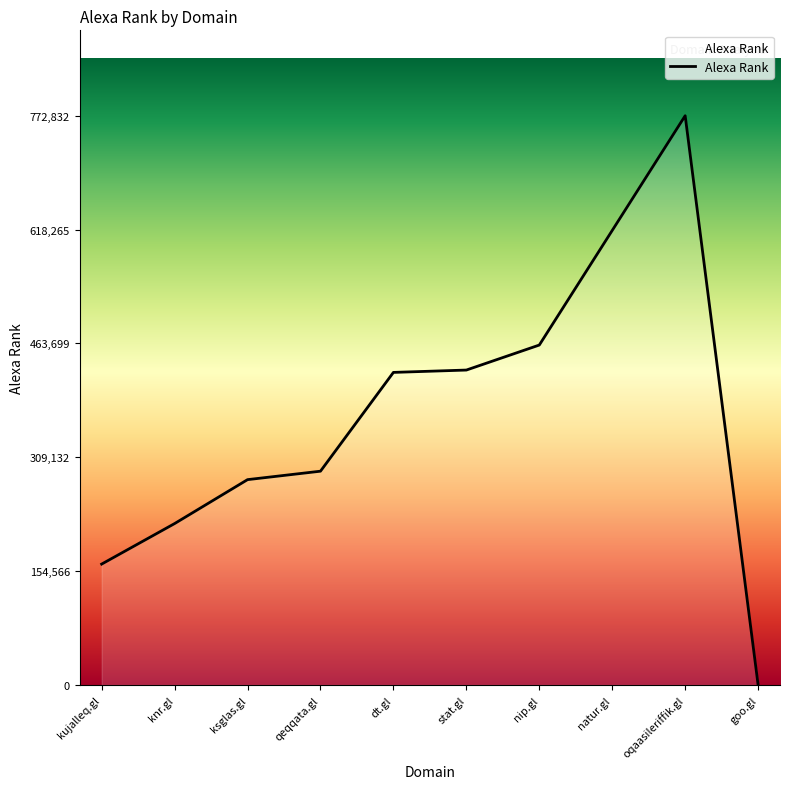

At which category does the chart reach its minimum across all series?

goo.gl